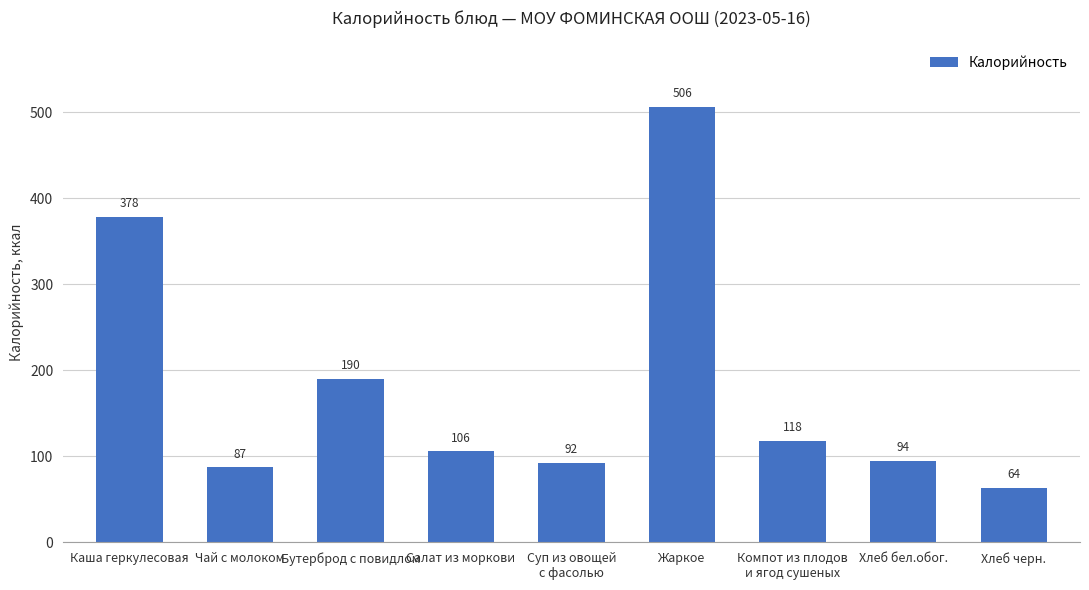

What is the average value?

181.6